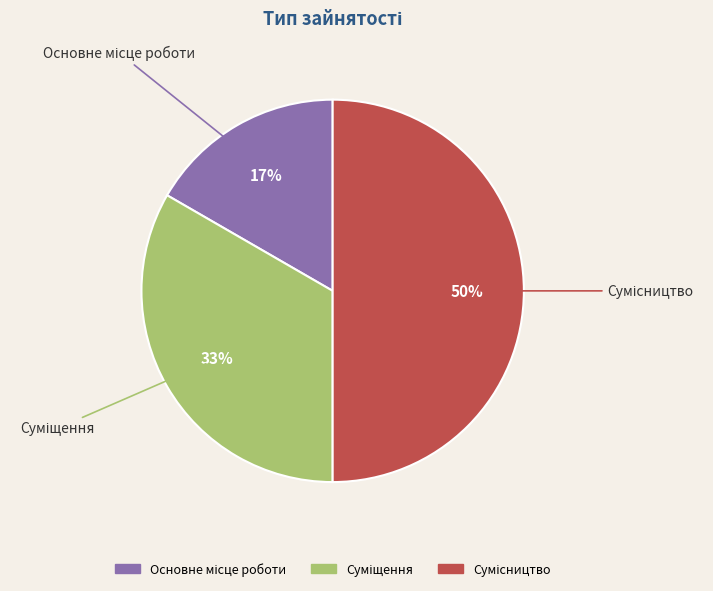

To the nearest percent, what is the difference between the largest and smallest slice percentages?

33%